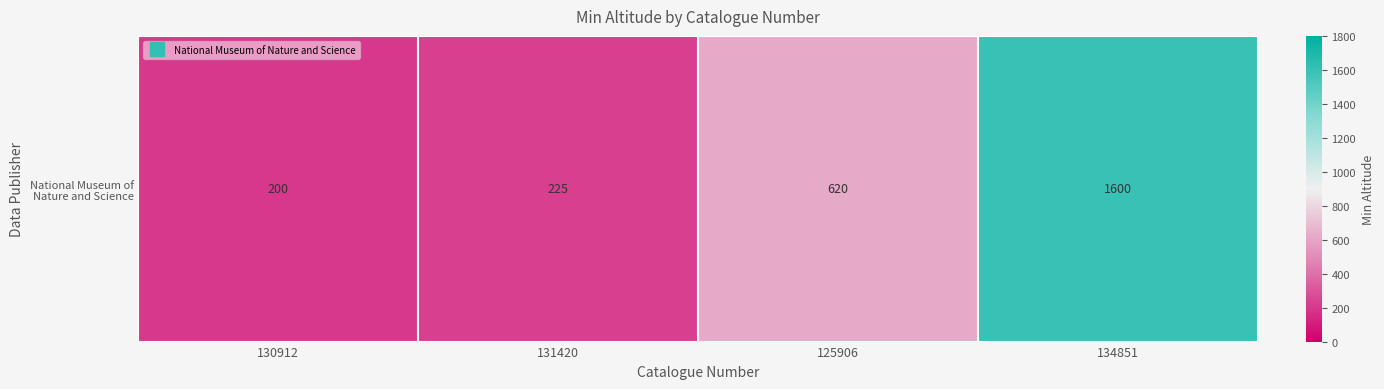

The value at 125906 is 620. True or false?

True